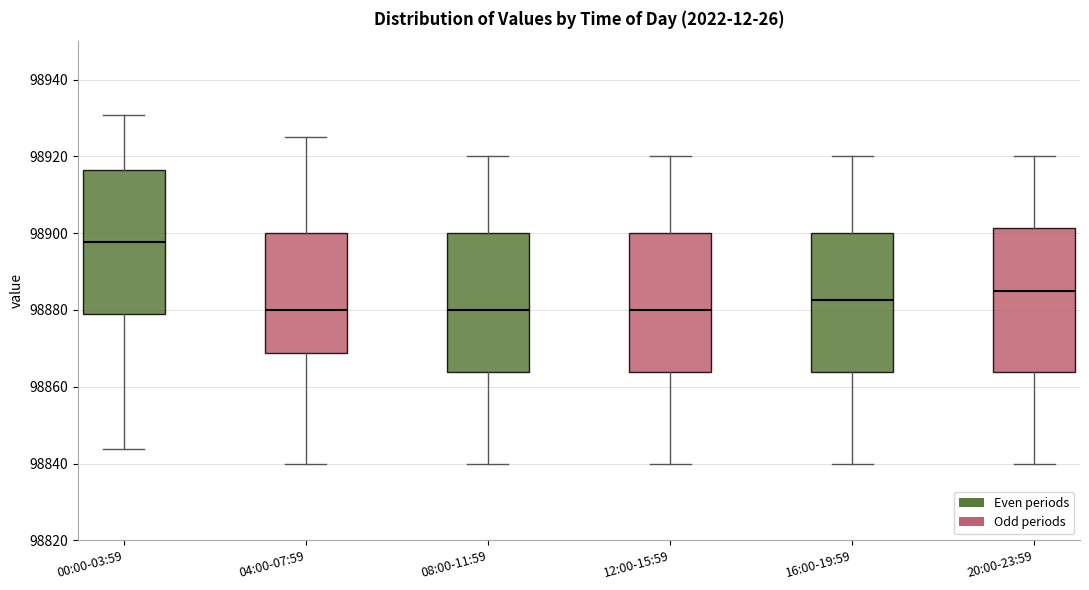

Where does the upper whisker of the box for 00:00-03:59 end on the y-axis? The values are not printed on the chart, so give them approximately, as read against the axis.

98930